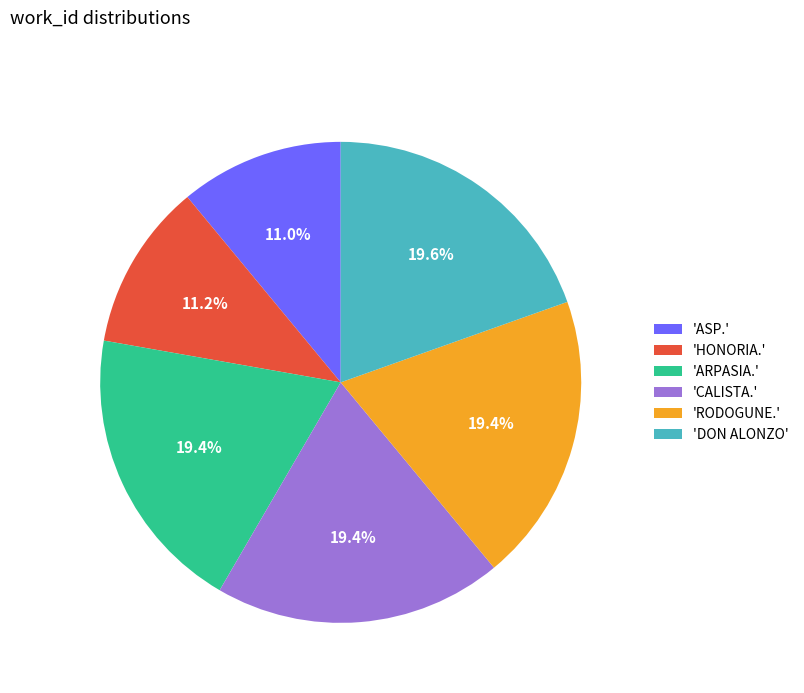

Is there a majority slice in this chart?

No